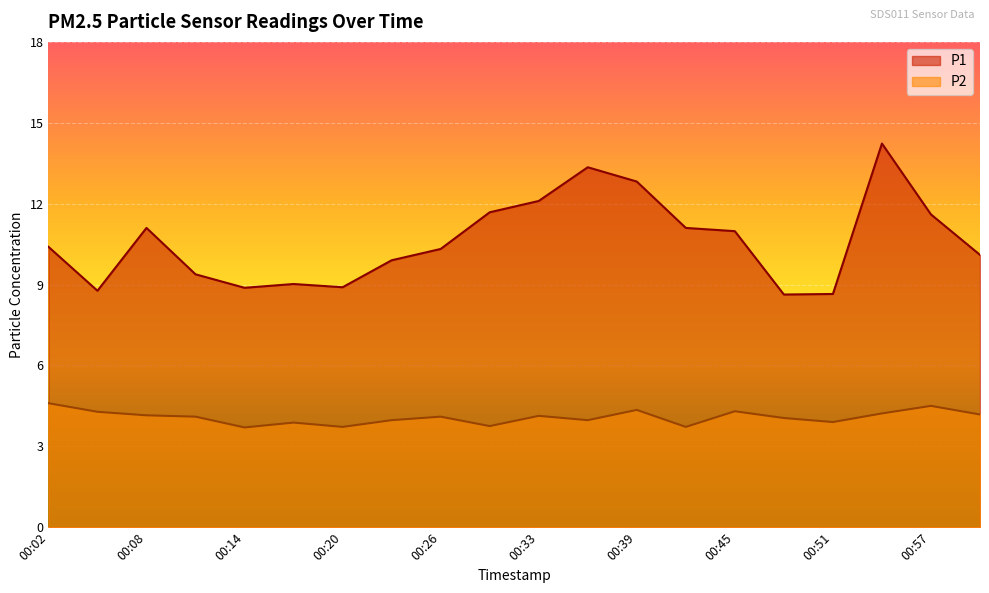

Is the value of P1 at 00:48 greater than the value of P2 at 00:42?

Yes